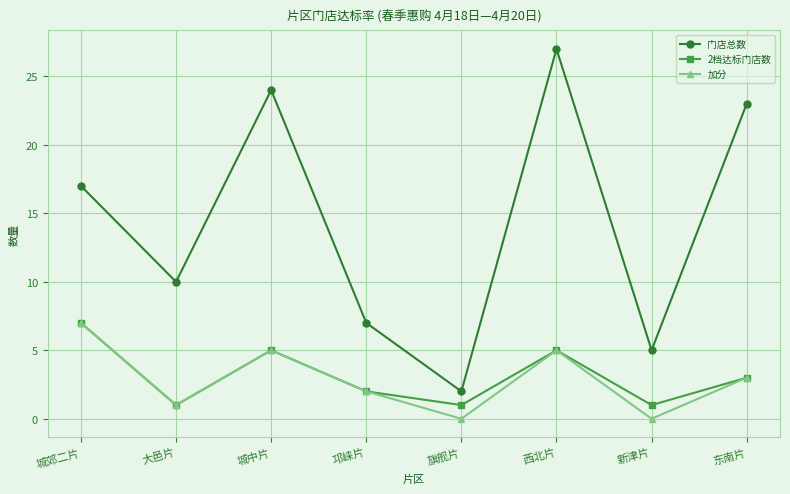

What is the total value across all series at 大邑片?

12